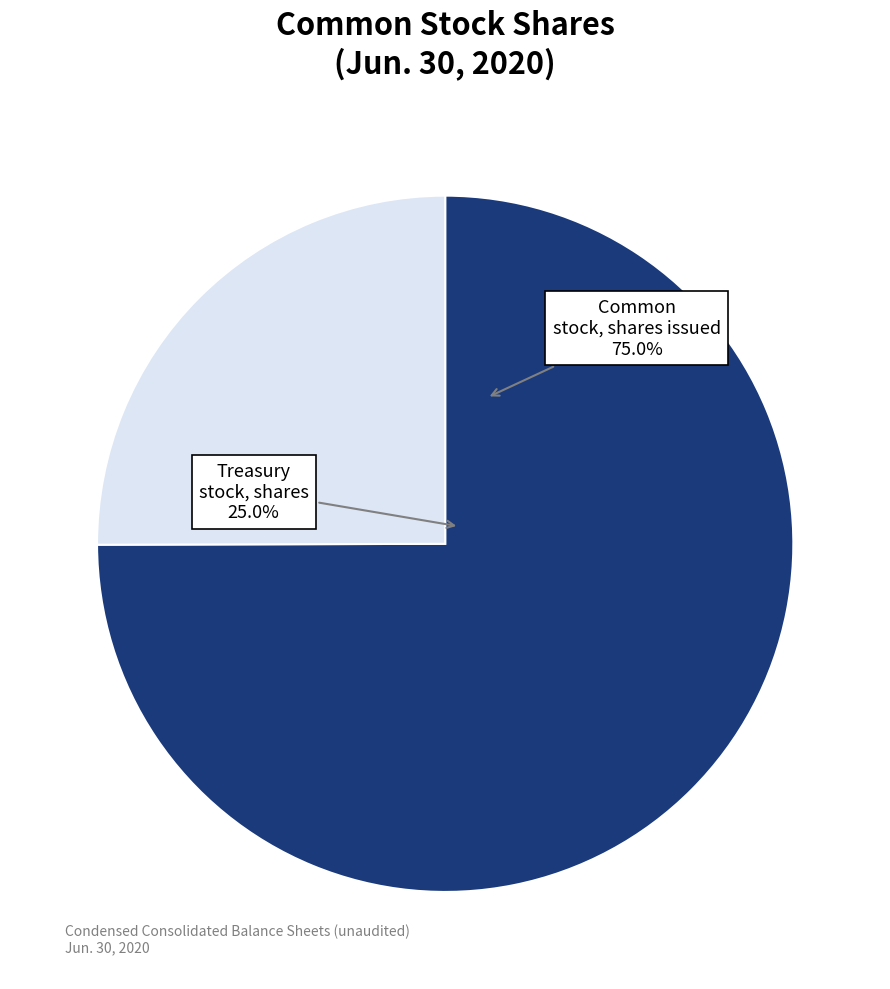

What is the ratio of the value at Common stock, shares issued to the value at Treasury stock, shares?

3.0